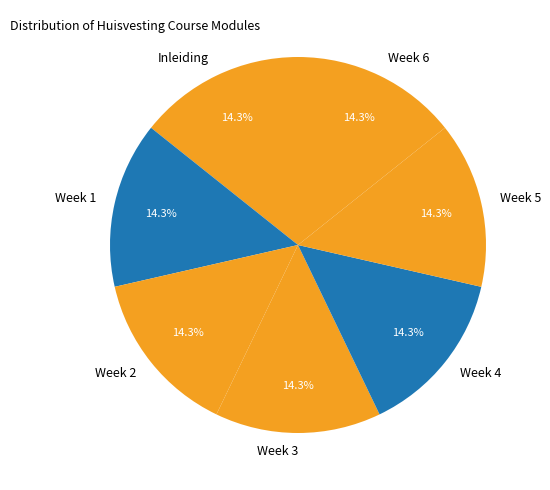

How many segments does this pie chart have?

7